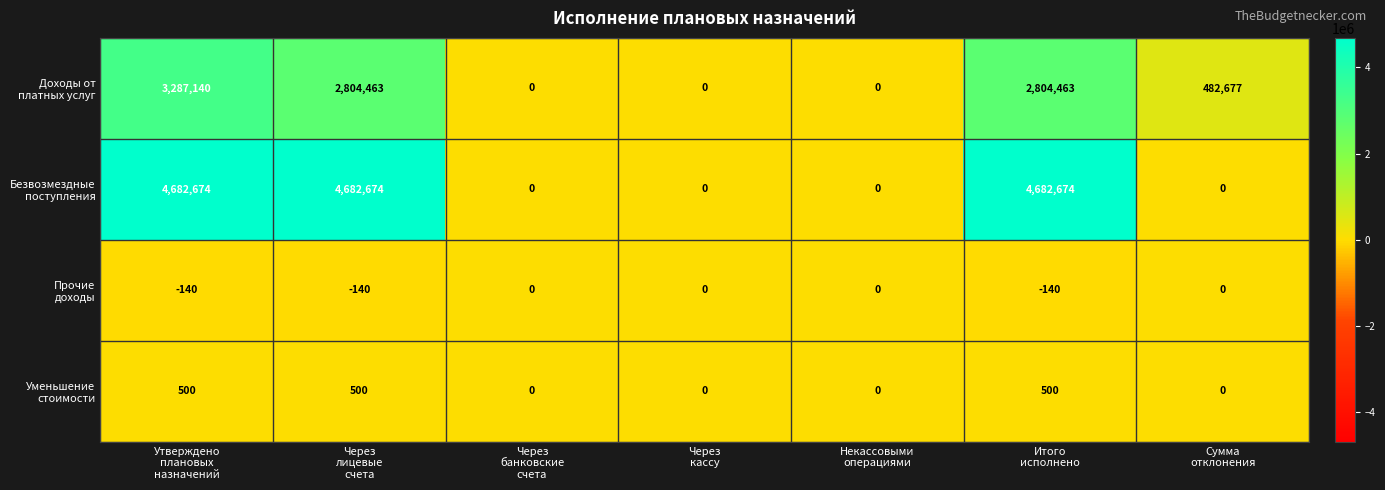

What is the greatest value displayed?

4682674